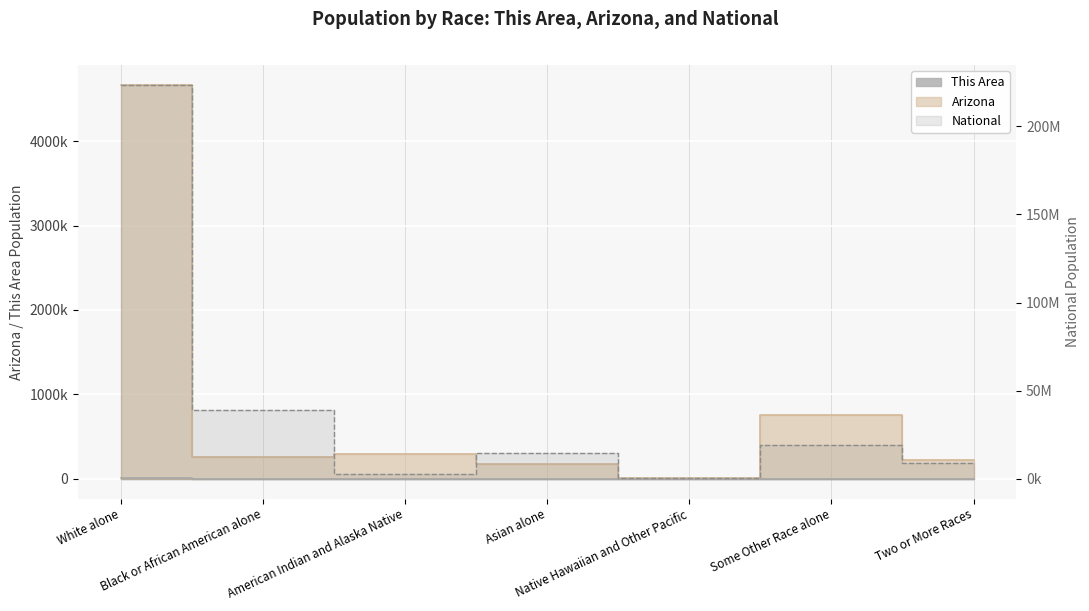

What is the value of the This Area point at the 4th from the left?

173